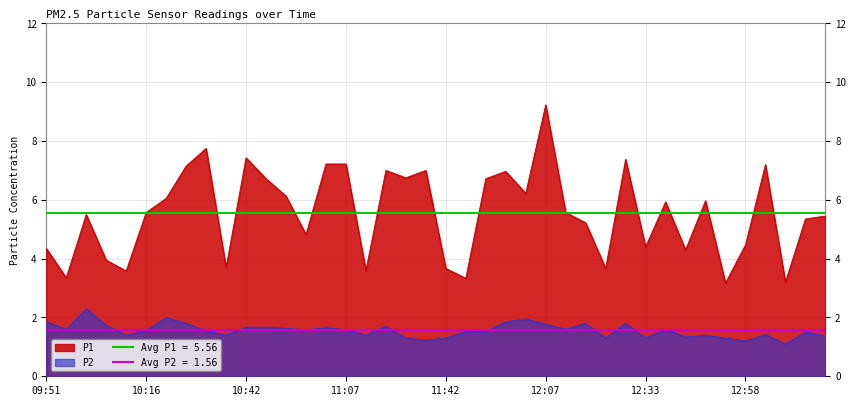

At how many categories does at least one series exceed 4?

30